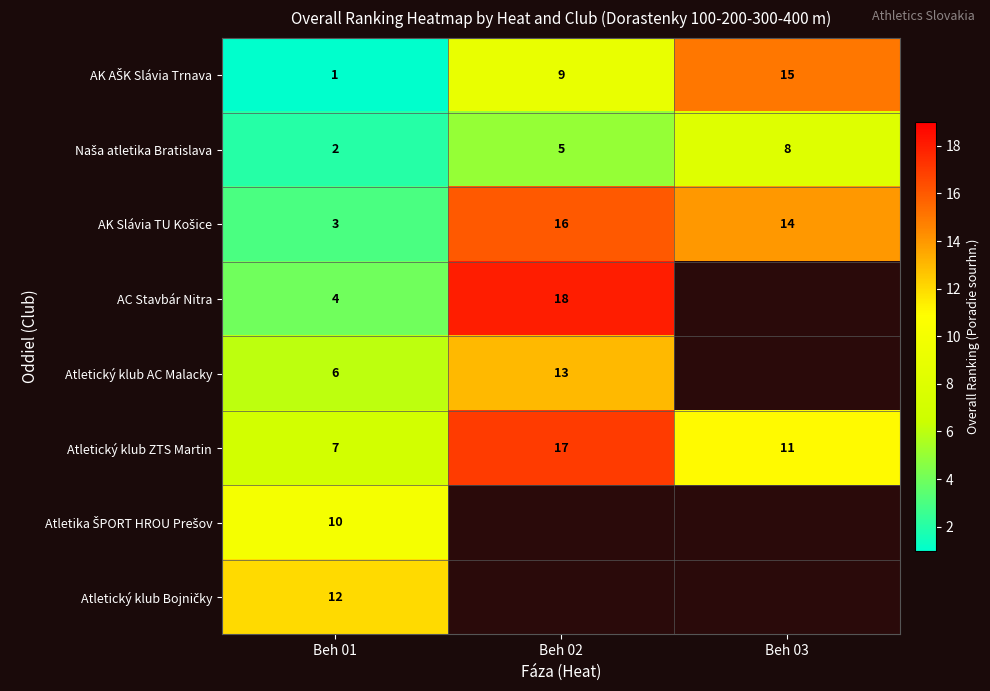

What is the difference between the AC Stavbár Nitra values at Beh 02 and Beh 01?

14